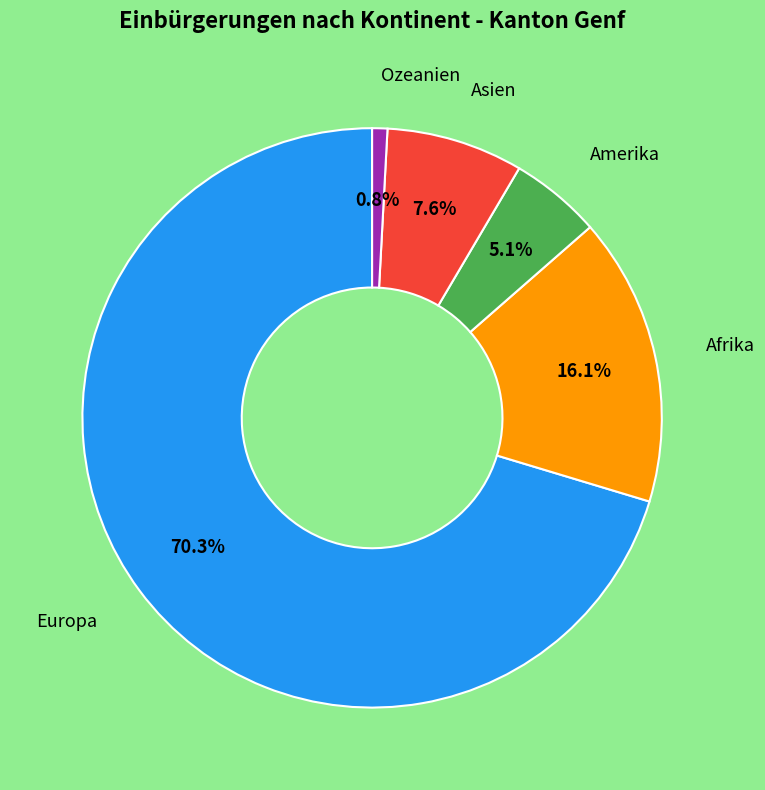

Does any single category account for the majority?

Yes